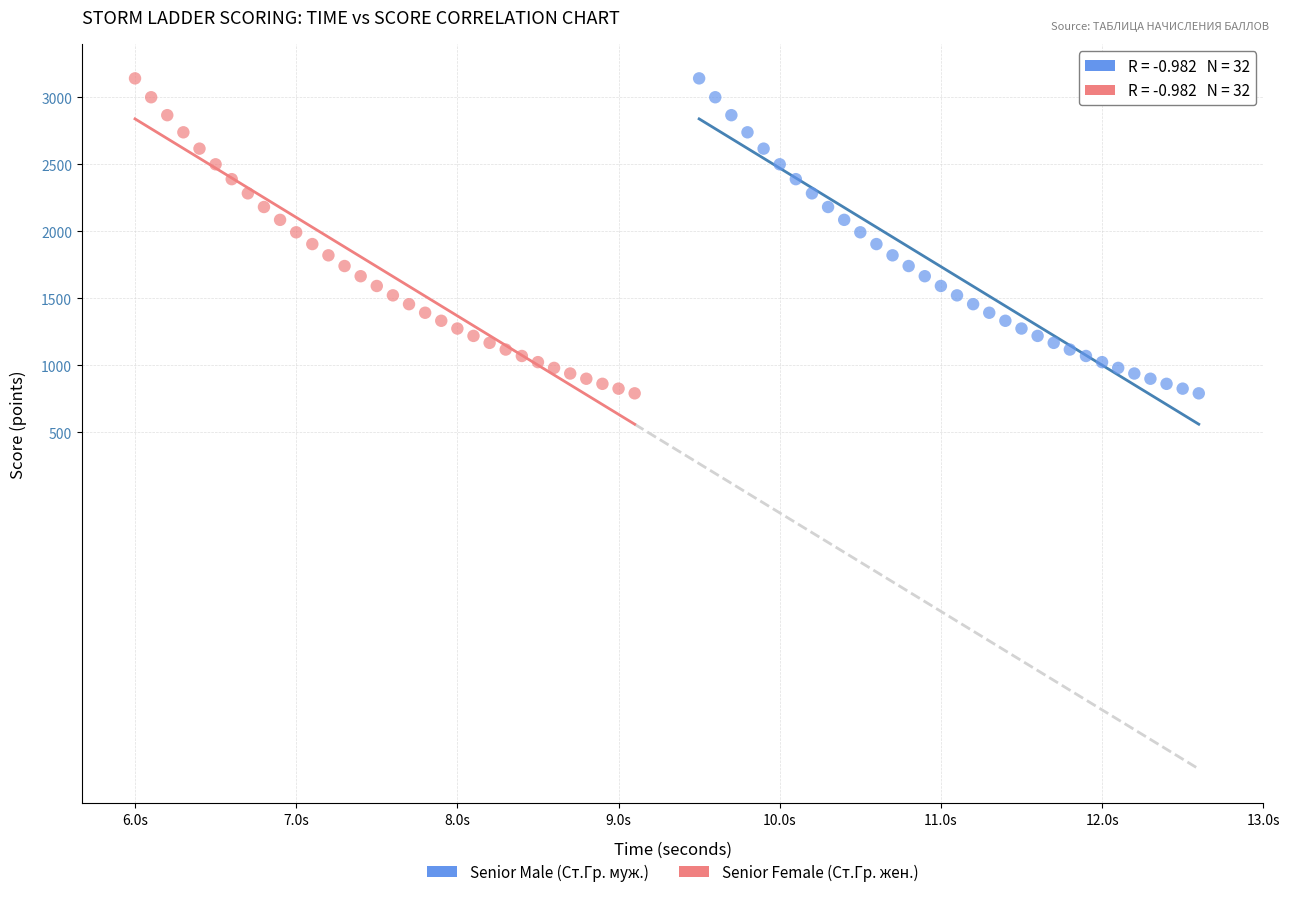

What are all the series names shown in the legend?

Senior Male (Ст.Гр. муж.), Senior Female (Ст.Гр. жен.)